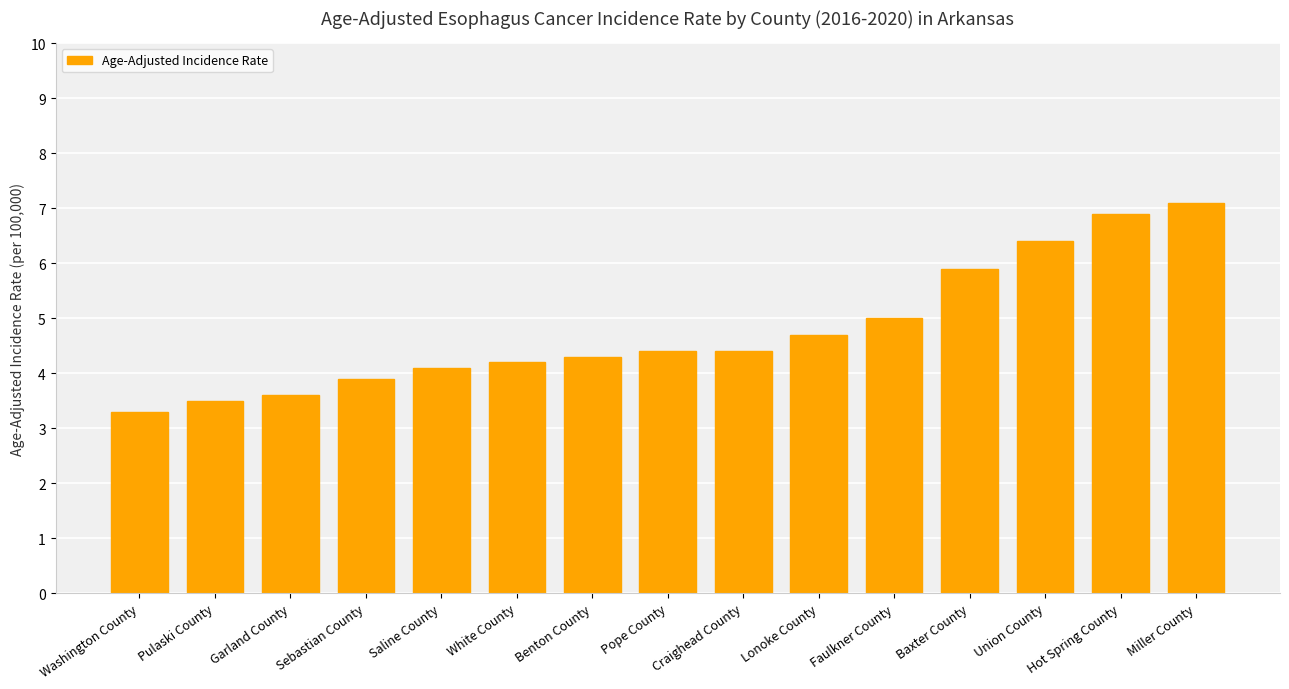

Does the chart contain any negative values?

No